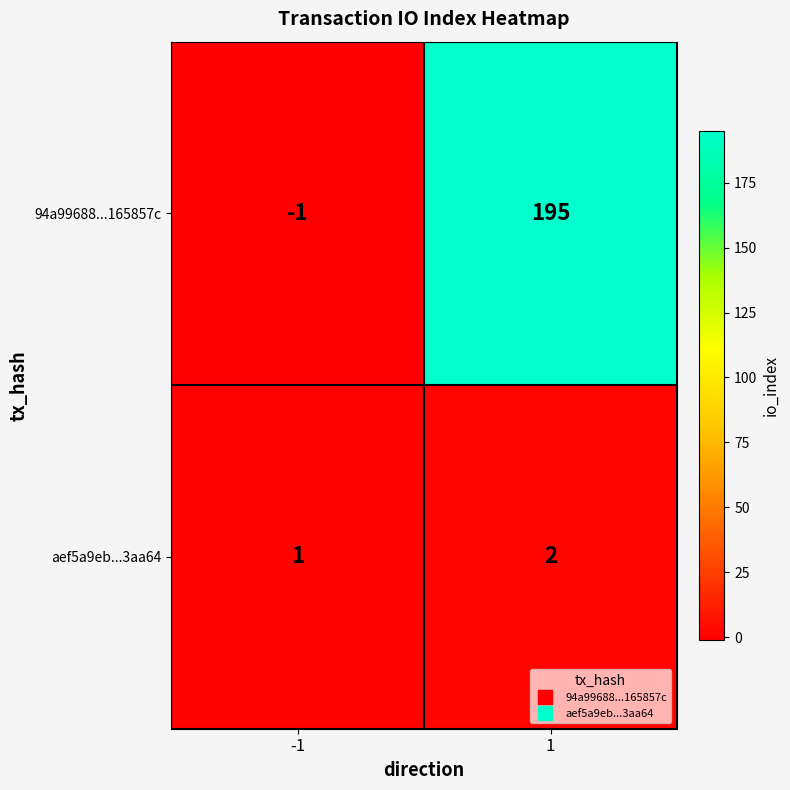

What is the difference between the maximum and minimum values in the 94a99688...165857c series?

196